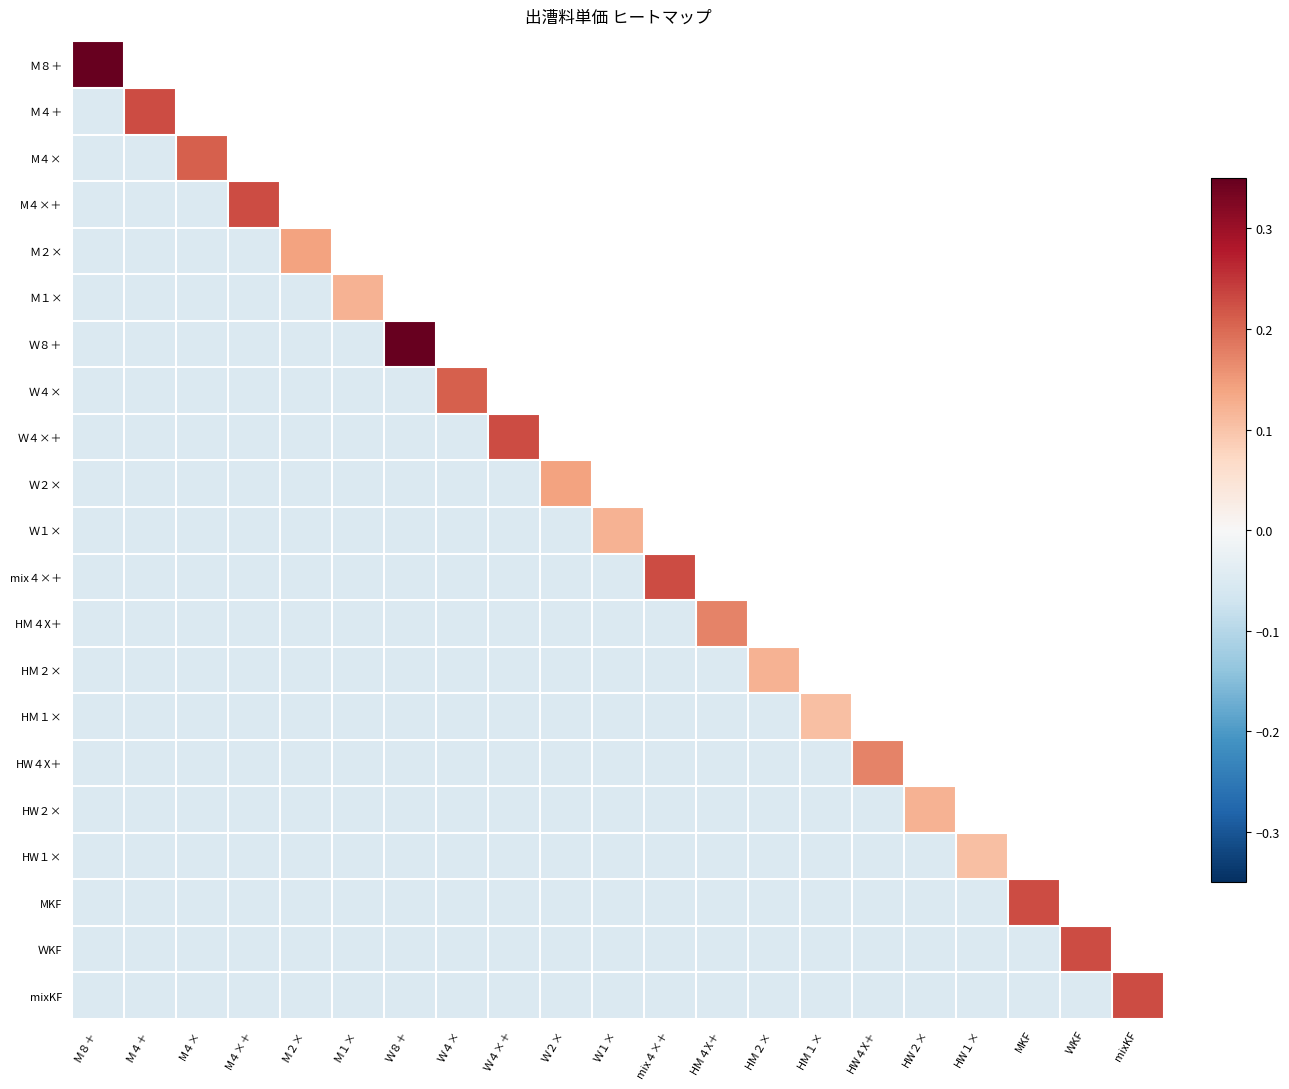

List the labels in order of ＷKF value, smallest first.

Ｍ８＋, Ｍ４＋, M４×, M４×＋, Ｍ２×, Ｍ１×, Ｗ８＋, Ｗ４×, Ｗ４×＋, Ｗ２×, Ｗ１×, mix４×＋, HＭ４X＋, HＭ２×, HＭ１×, HW４X＋, HW２×, HW１×, MKF, ＷKF, mixKF